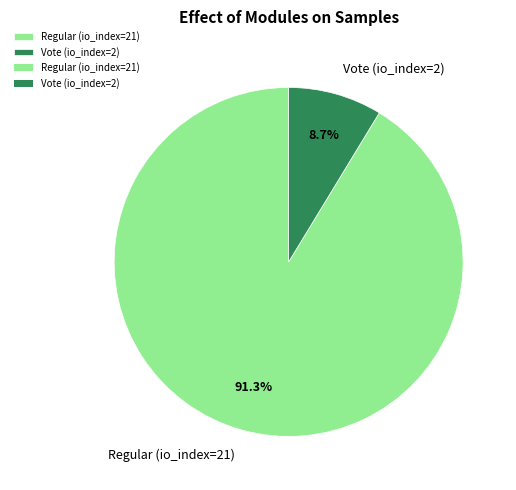

To the nearest percent, what portion does Regular (io_index=21) represent?

91%